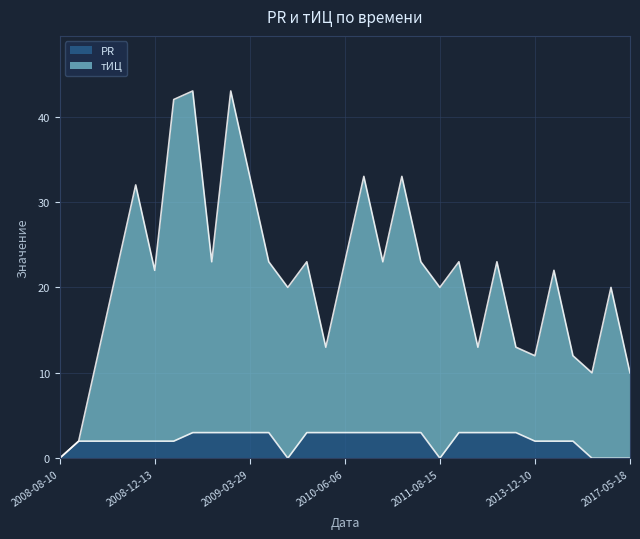

At which category is the sum across all series the highest?

2009-01-03